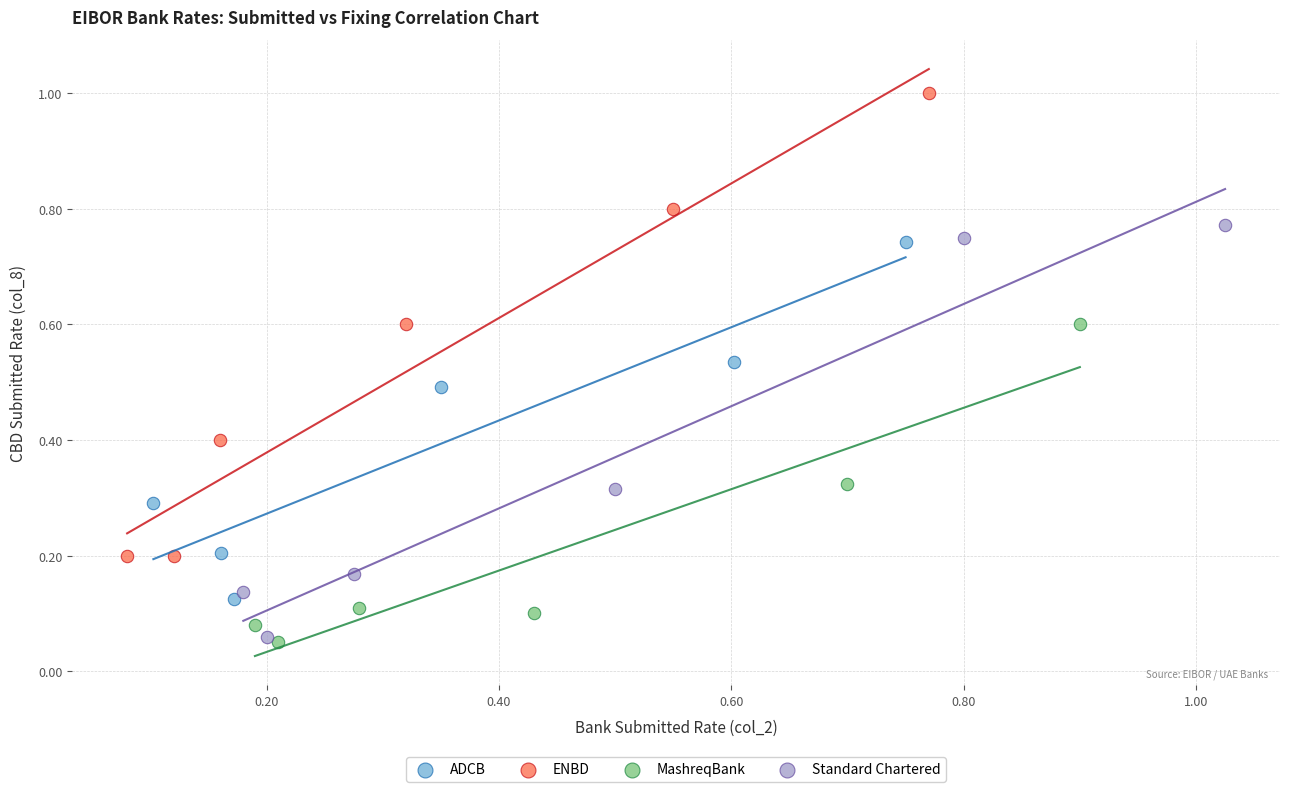

Which series reaches the maximum Y coordinate?

ENBD